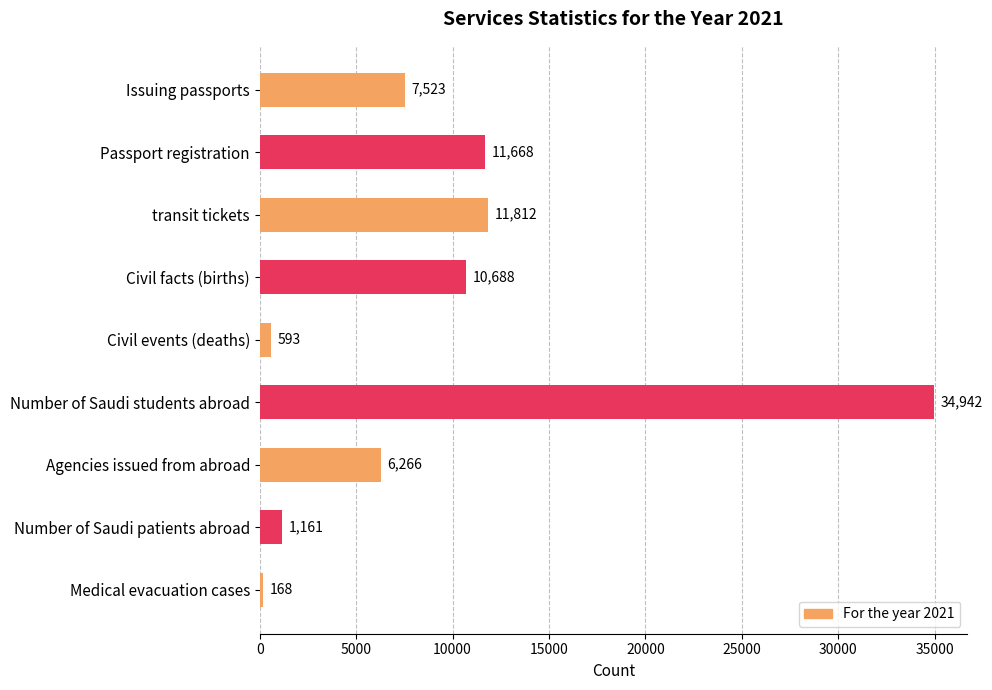

How many bars are there in total?

9